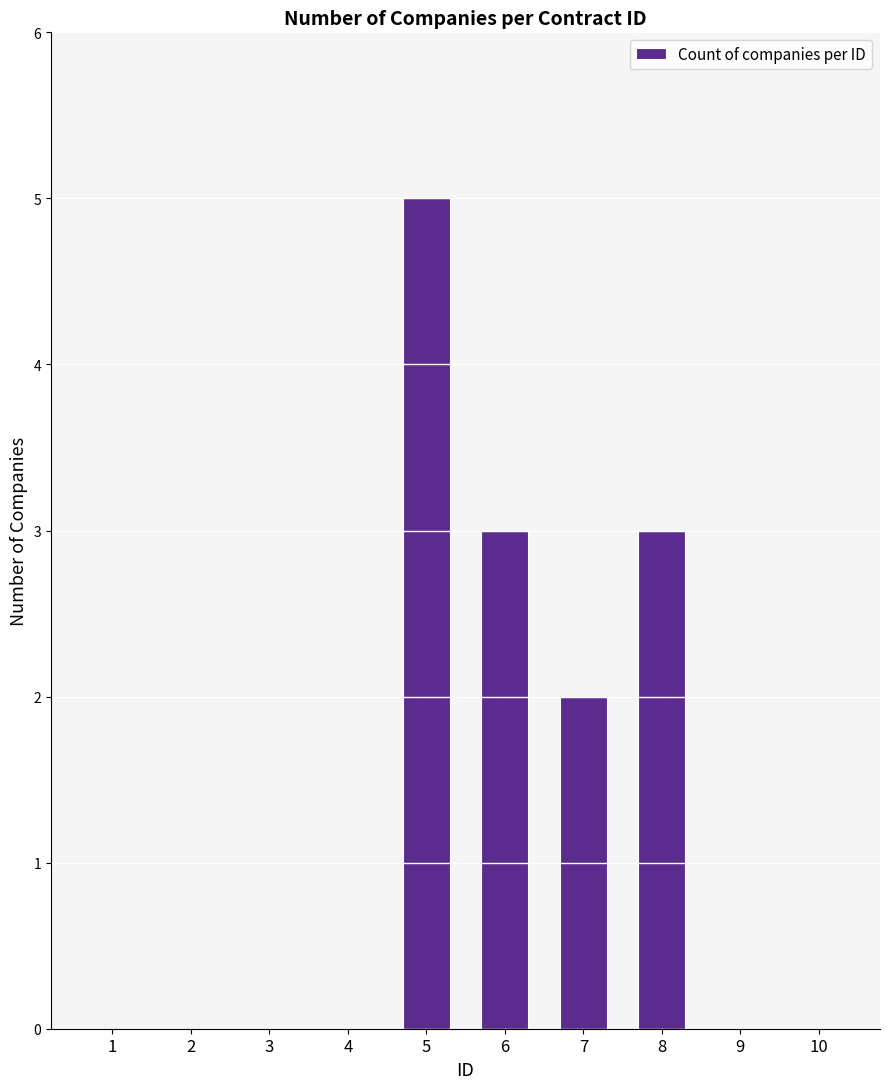

At which category does the chart reach its peak across all series?

5